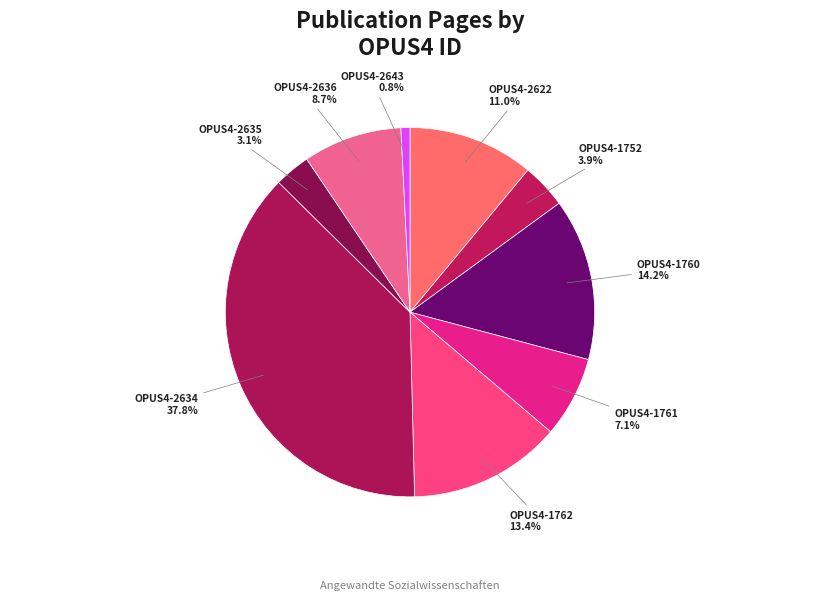

To the nearest percent, what is the average slice percentage?

11%